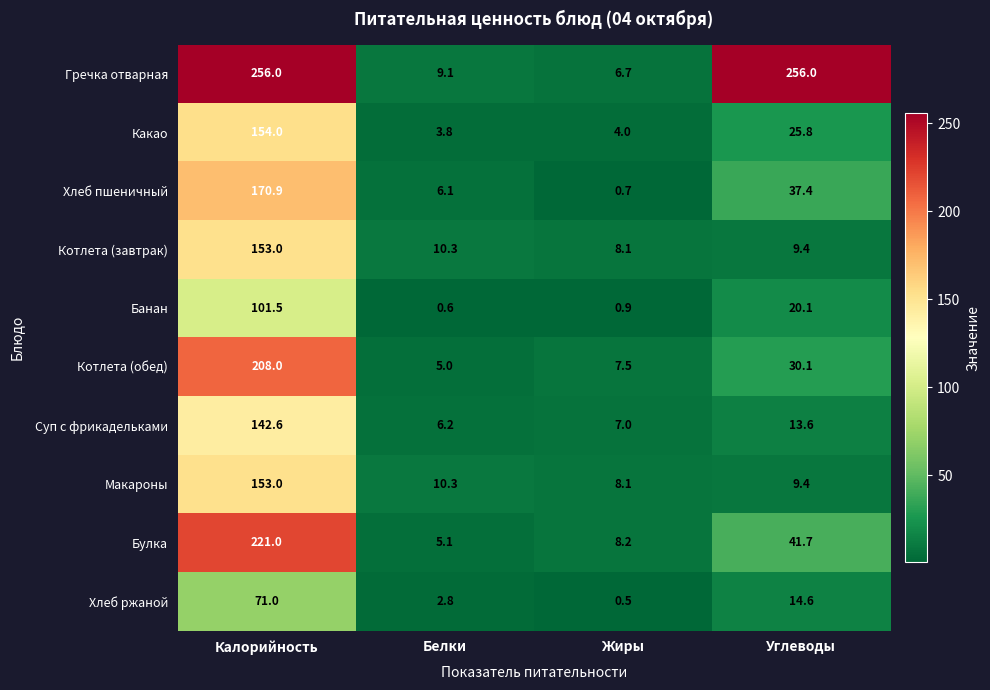

What is the total value across all series at Углеводы?

458.1